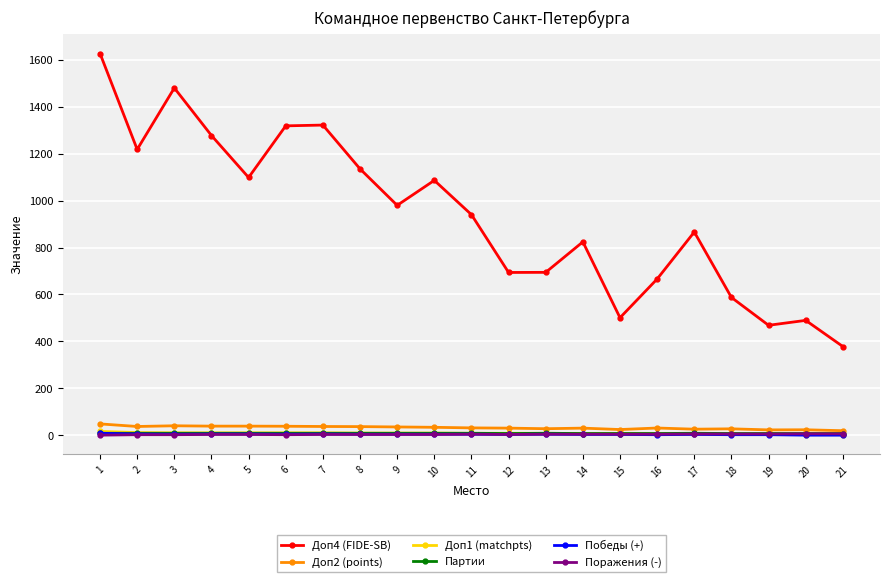

What is the maximum value shown in the chart?

1627.5